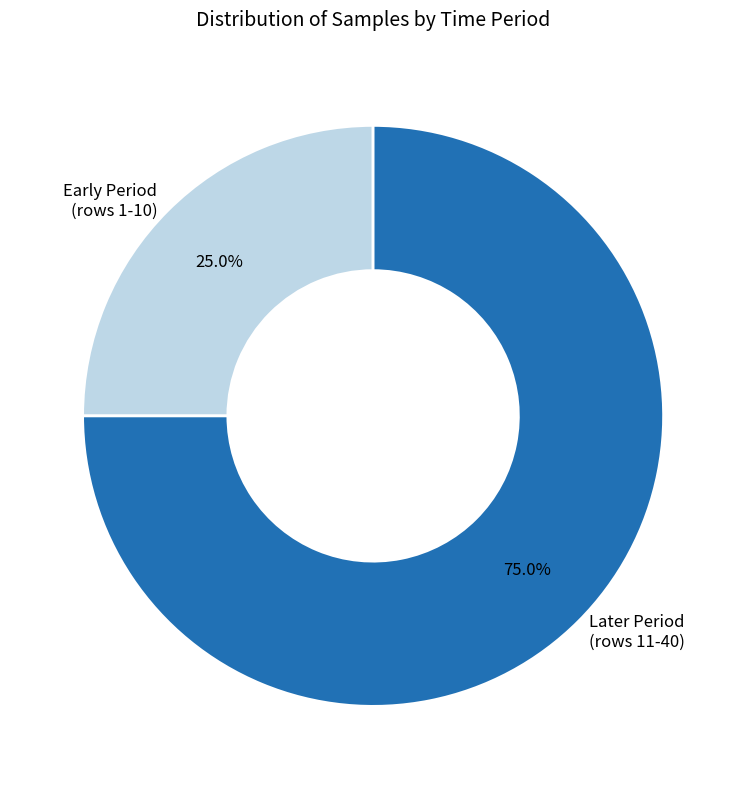

To the nearest percent, what is the average slice percentage?

50%